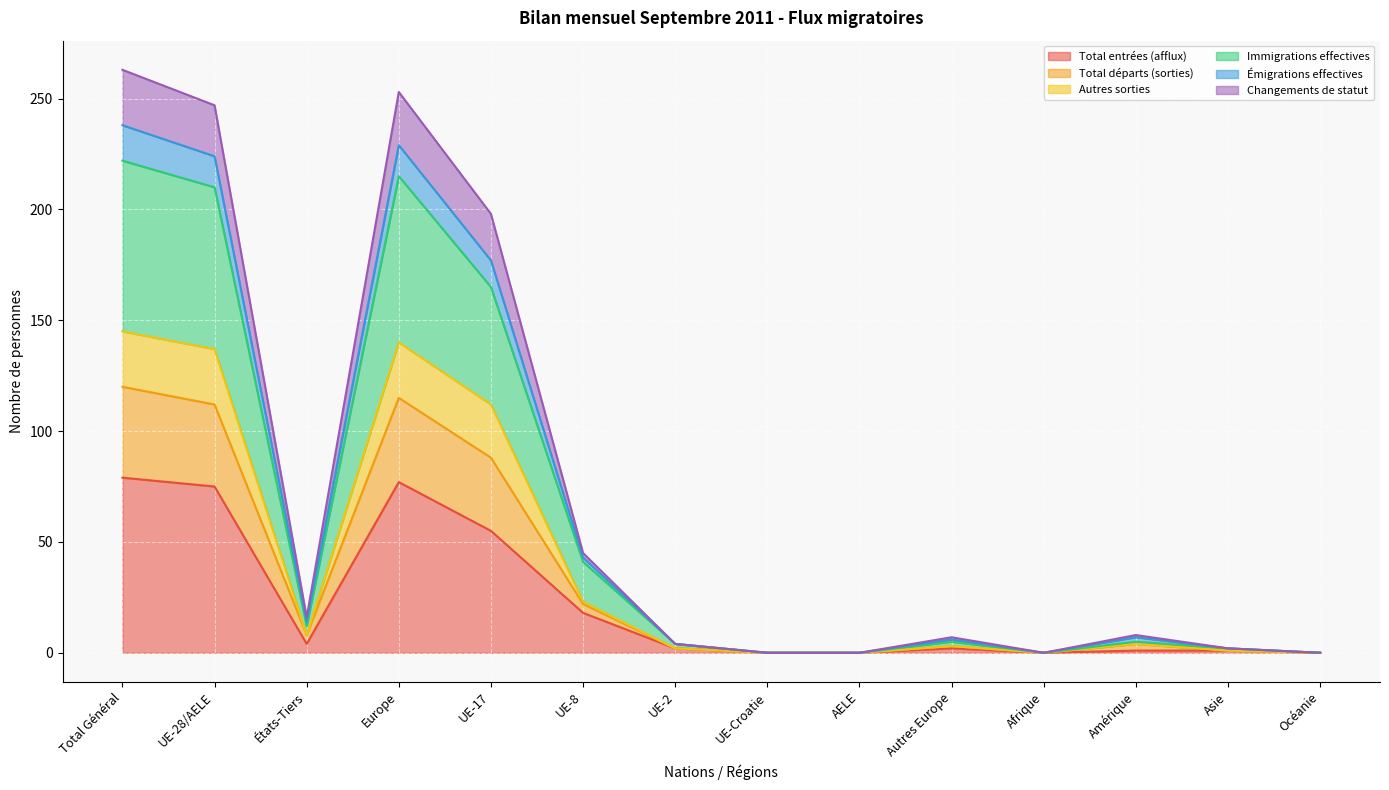

In Total entrées (afflux), how many points are higher than both neighbors (excluding endpoints)?

2